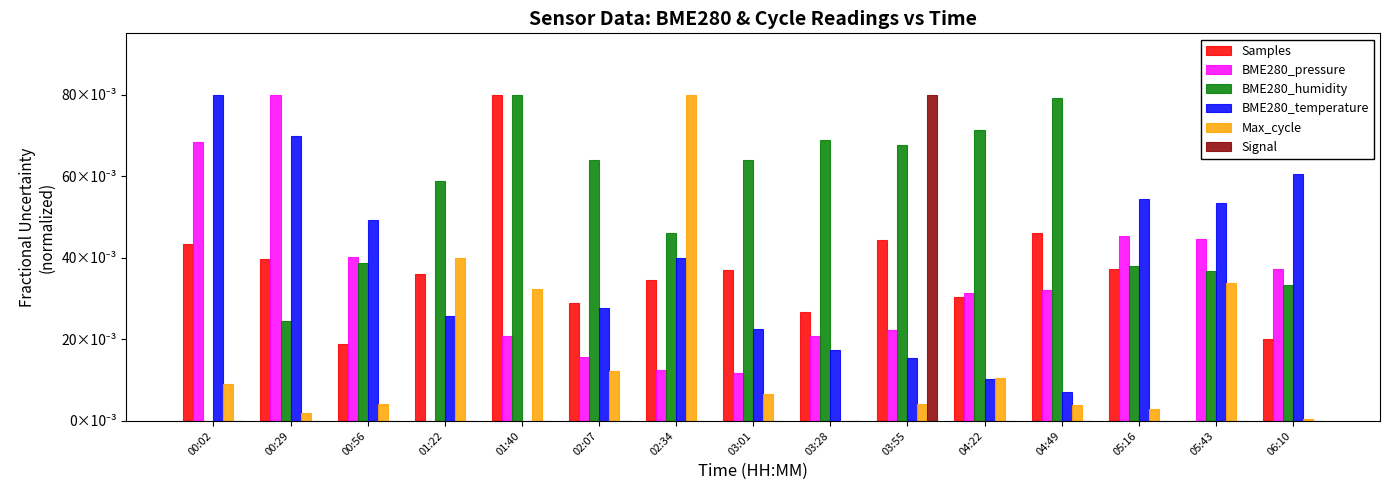

What are all the series names shown in the legend?

Samples, BME280_pressure, BME280_humidity, BME280_temperature, Max_cycle, Signal